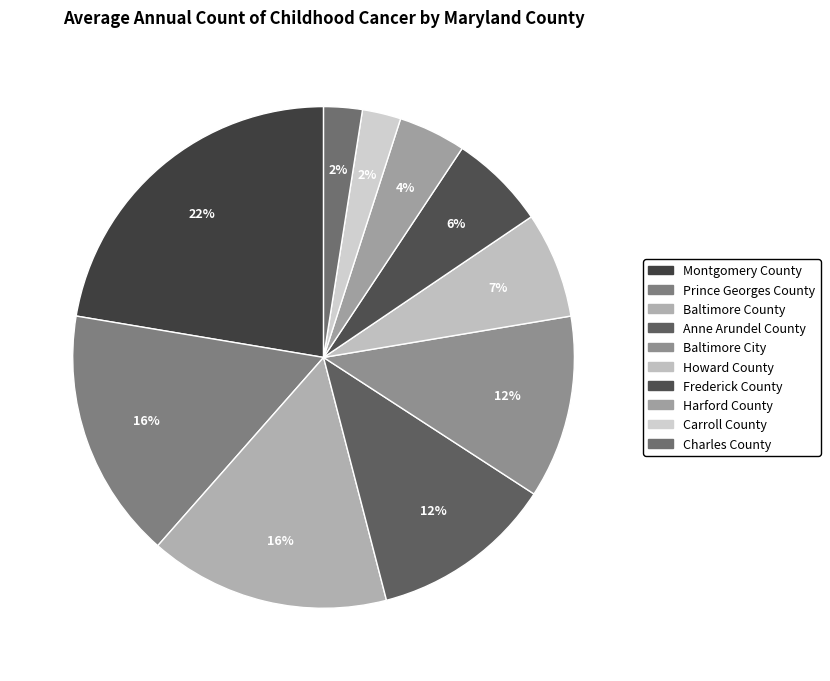

To the nearest percent, what is the average slice percentage?

10%